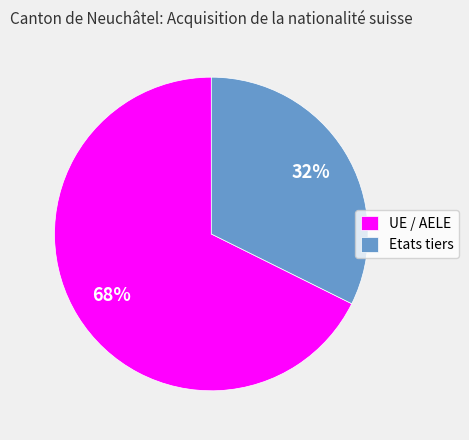

Do UE / AELE and Etats tiers together represent more than half of the pie?

Yes